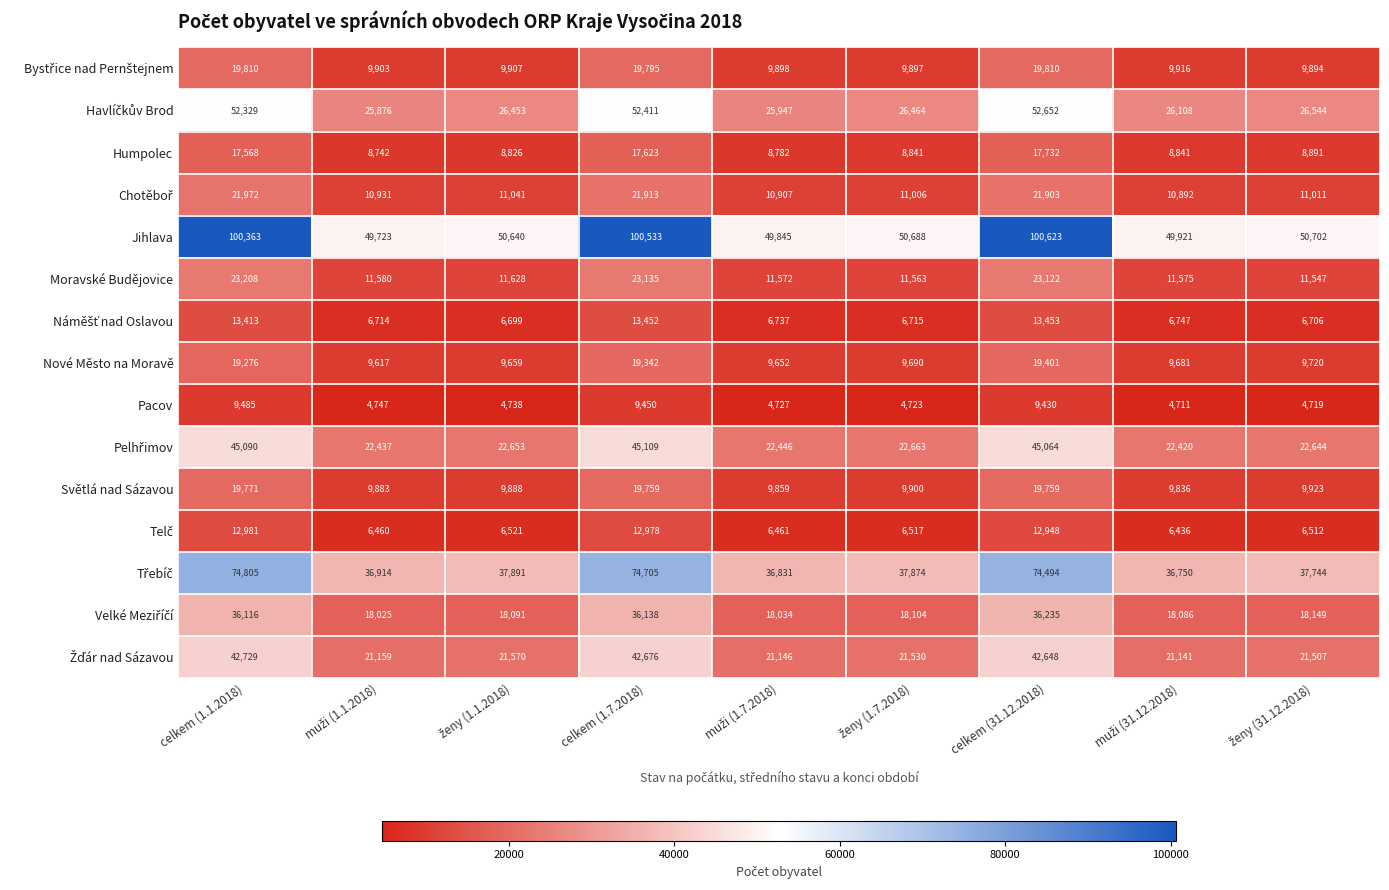

At how many categories does at least one series exceed 59116?

3